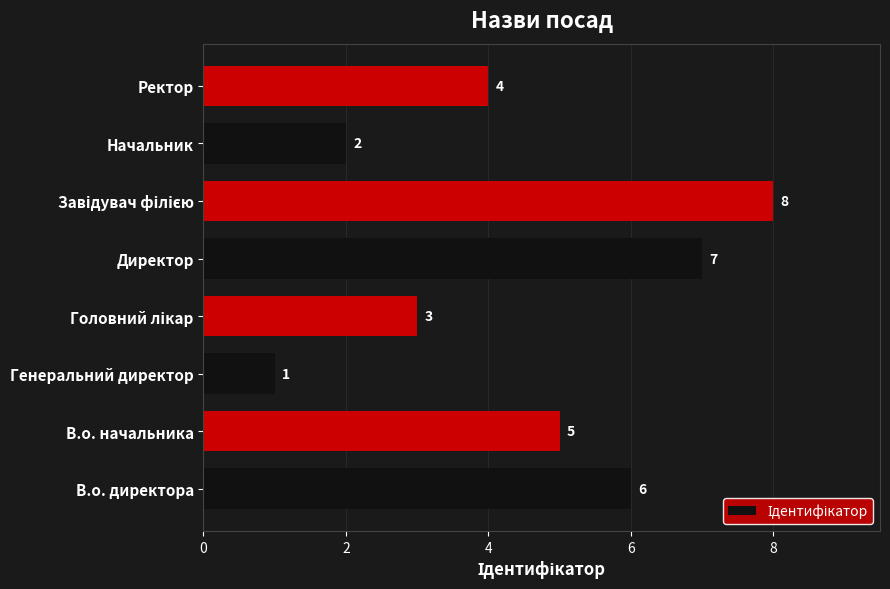

Reading top to bottom, transcribe all the data shown in this chart.

4	2	8	7	3	1	5	6